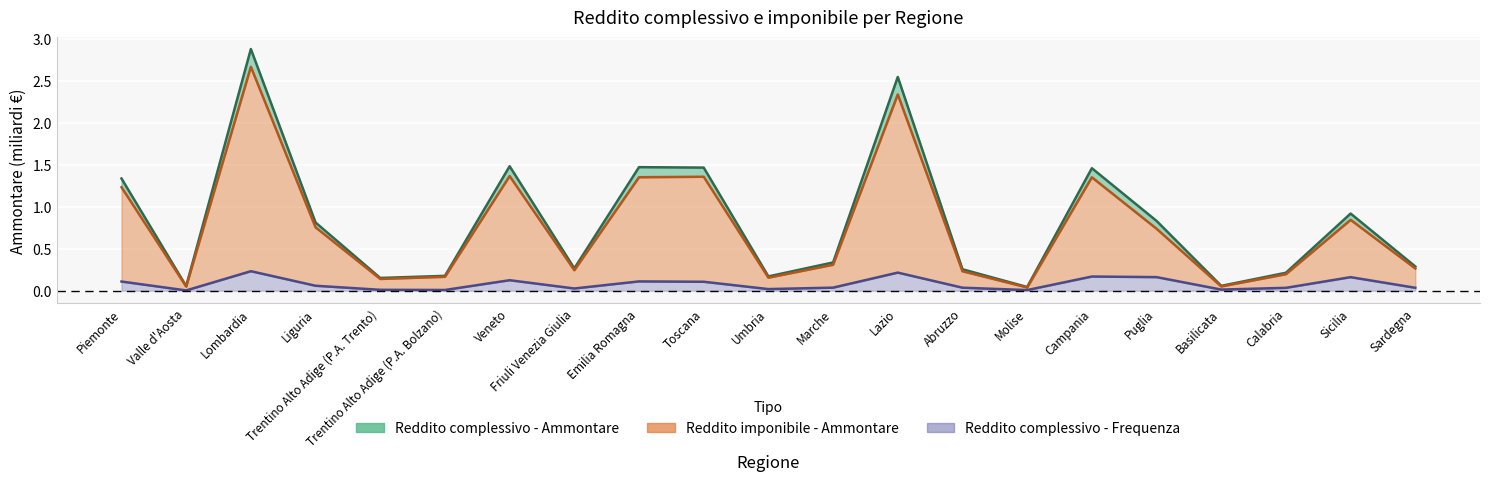

True or false: Reddito complessivo - Ammontare and Reddito imponibile - Ammontare cross at least once.

False